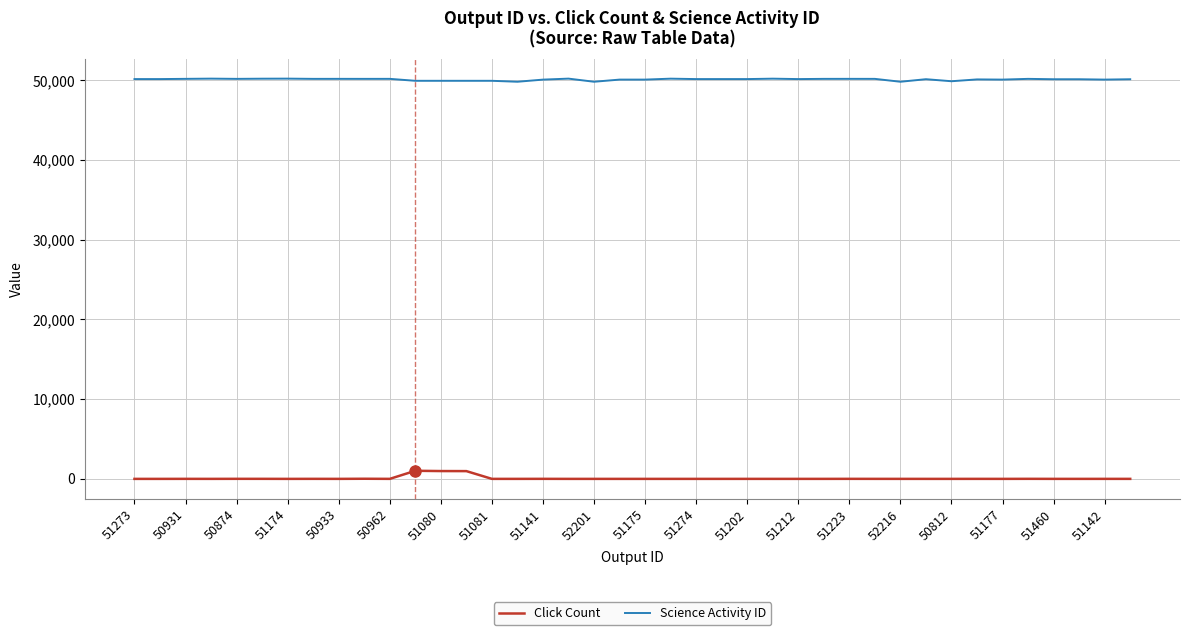

What is the minimum value for Science Activity ID?

49806